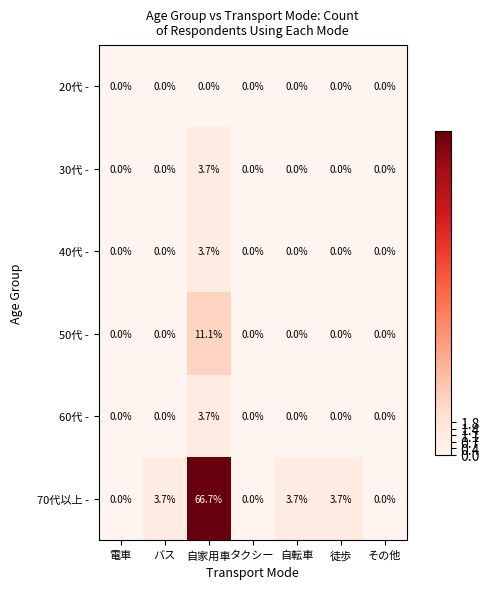

True or false: 70代以上 - has a value of 66.7 at 自家用車.

True